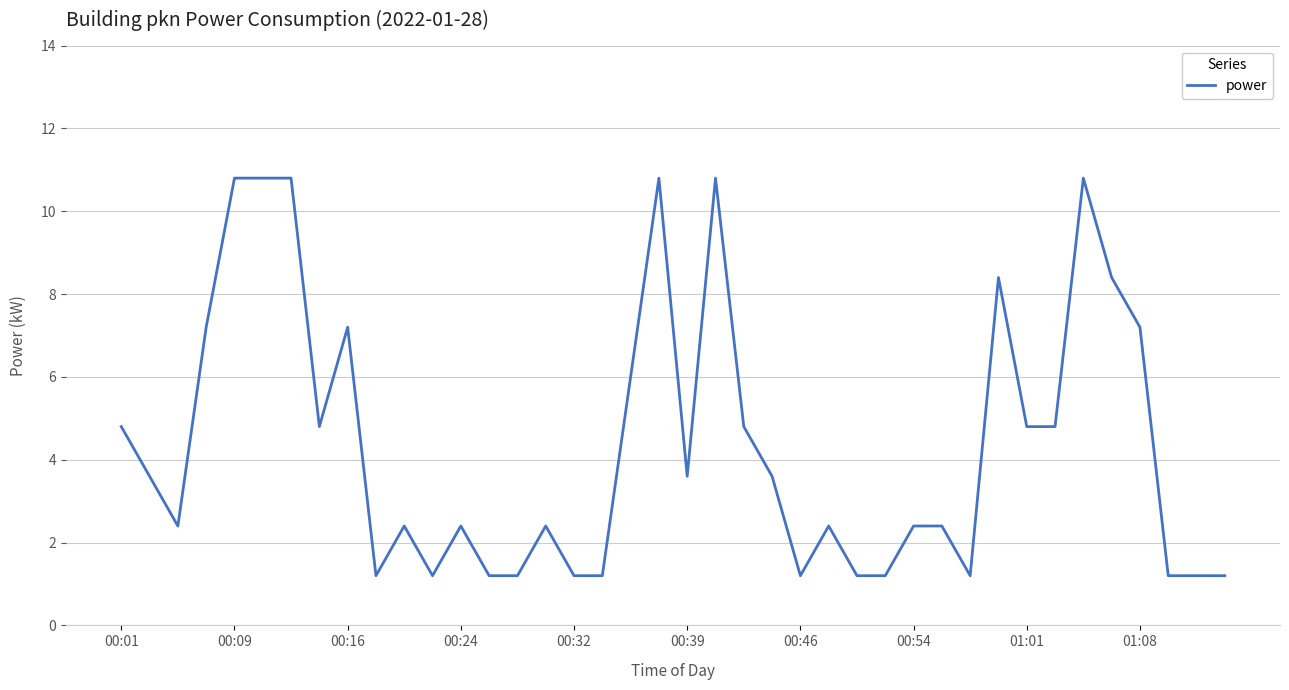

What is the difference between the maximum and second lowest values?

9.6